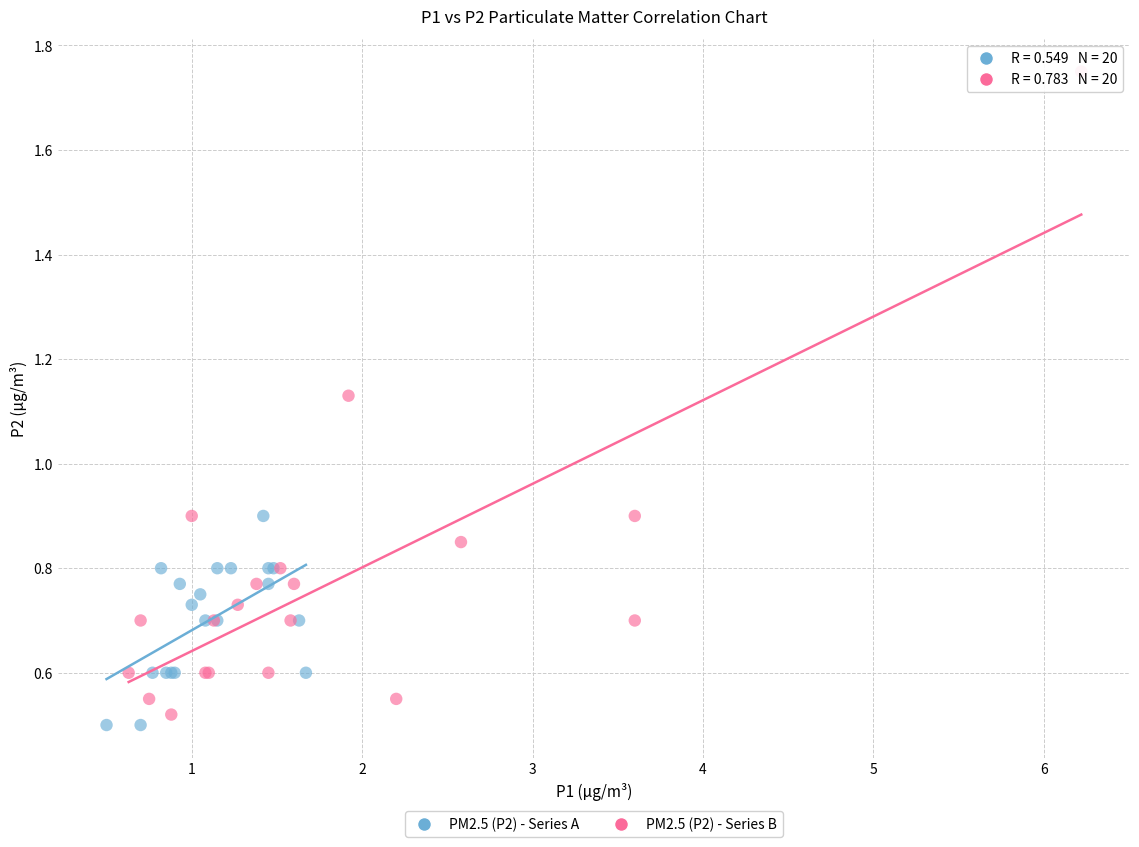

Which series reaches the minimum Y coordinate?

PM2.5 (P2) - Series A